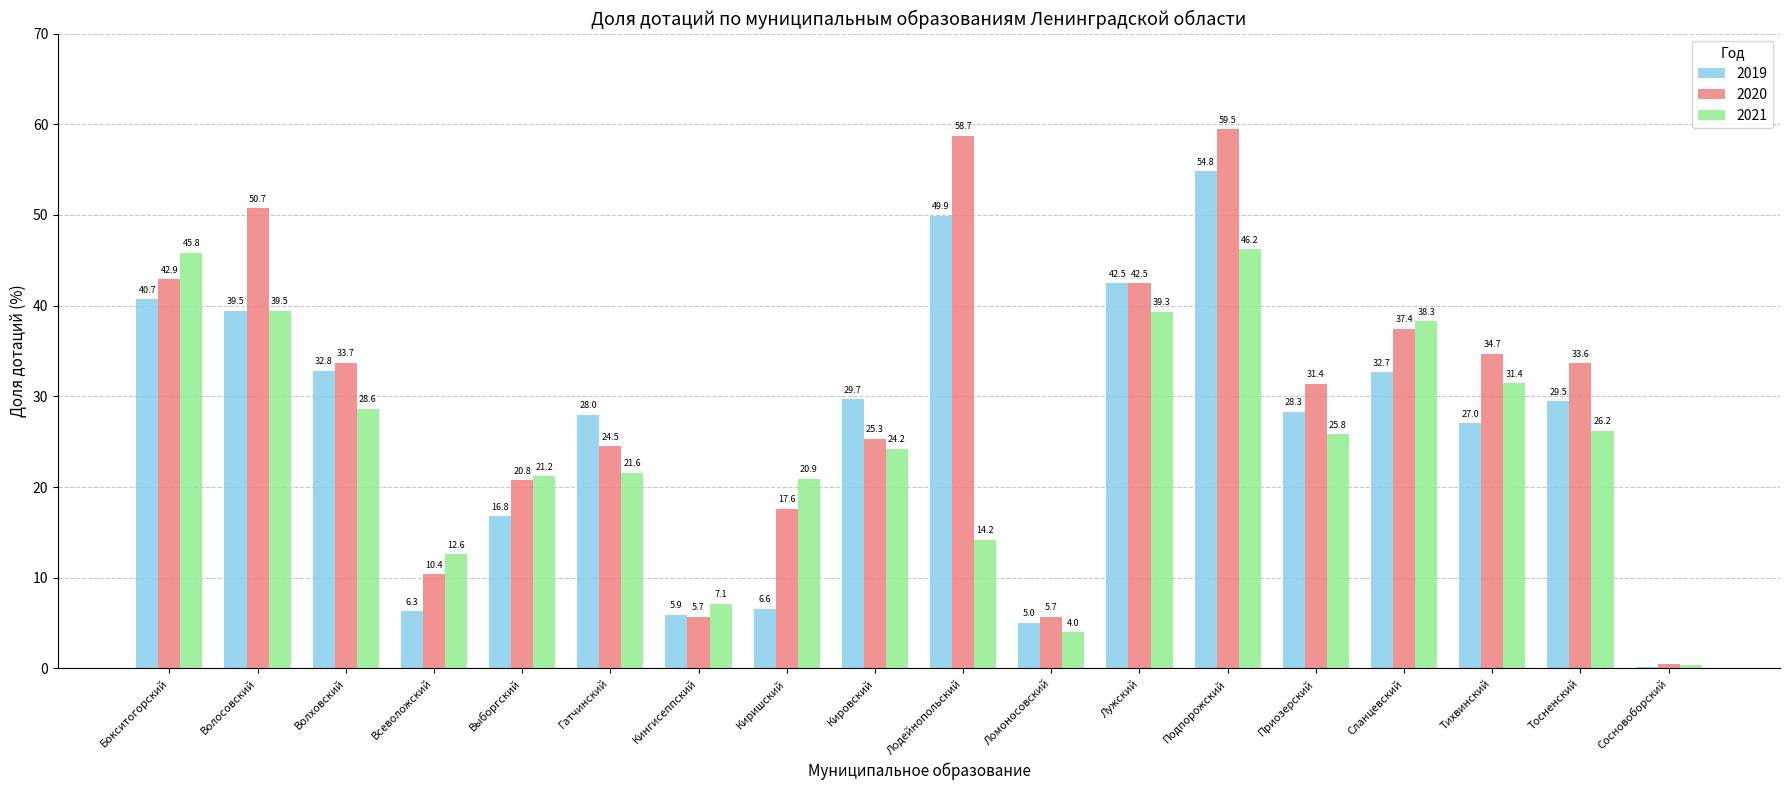

Which series changed the most between Волховский and Сланцевский?

2021